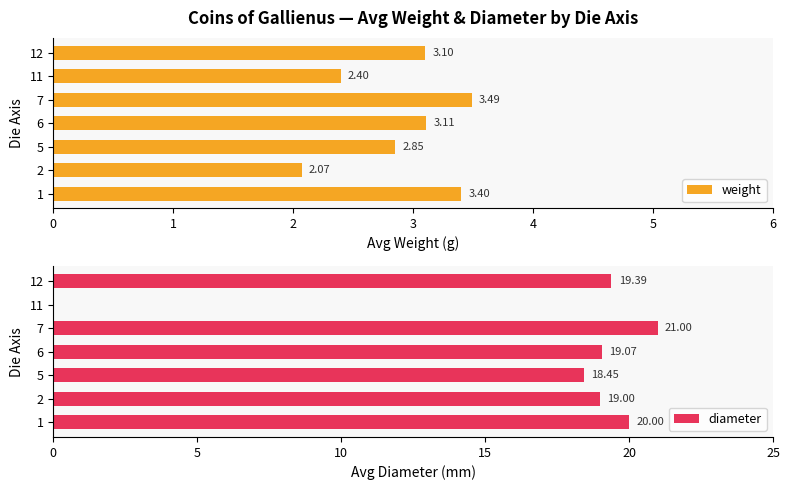

Rank the categories by weight value from lowest to highest.

2, 11, 5, 12, 6, 1, 7